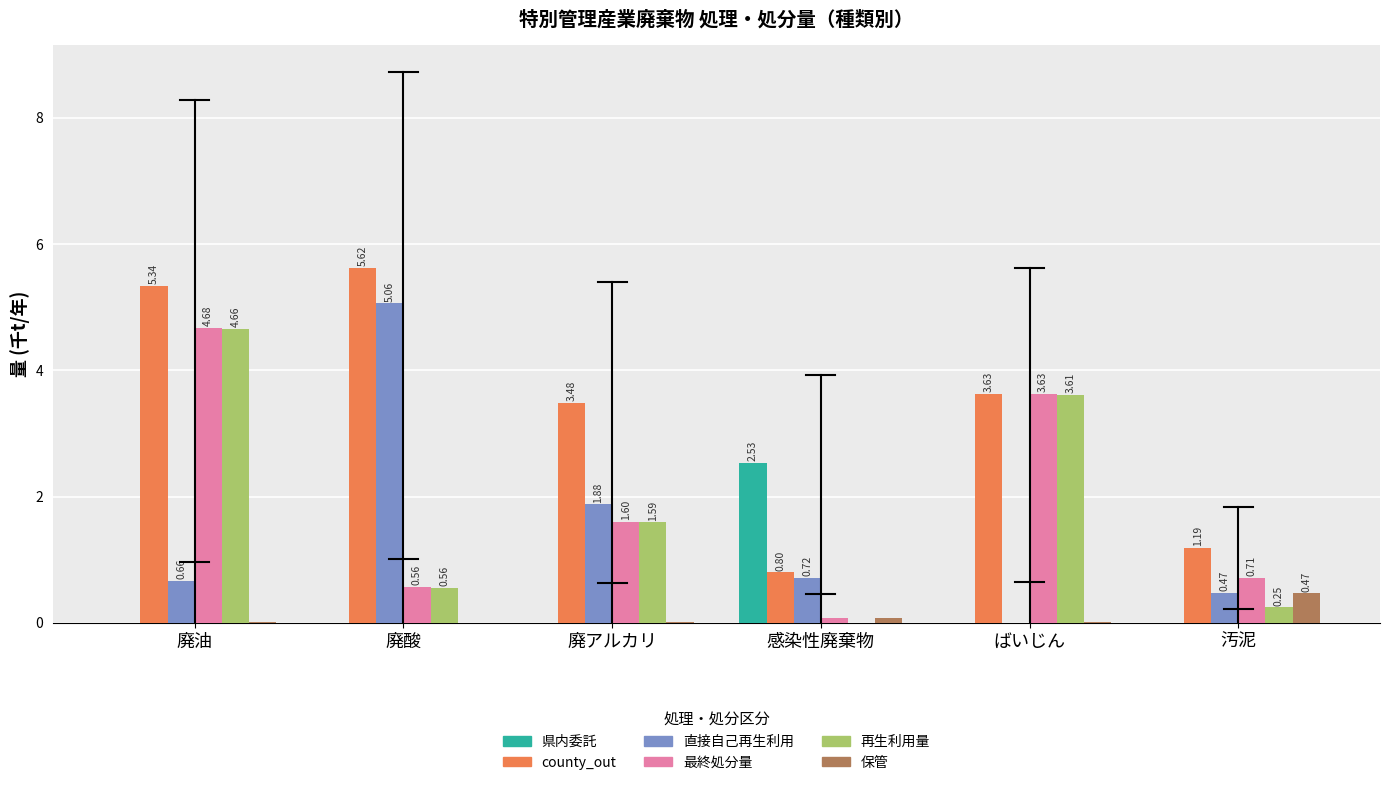

Which series has the widest spread of values?

直接自己再生利用